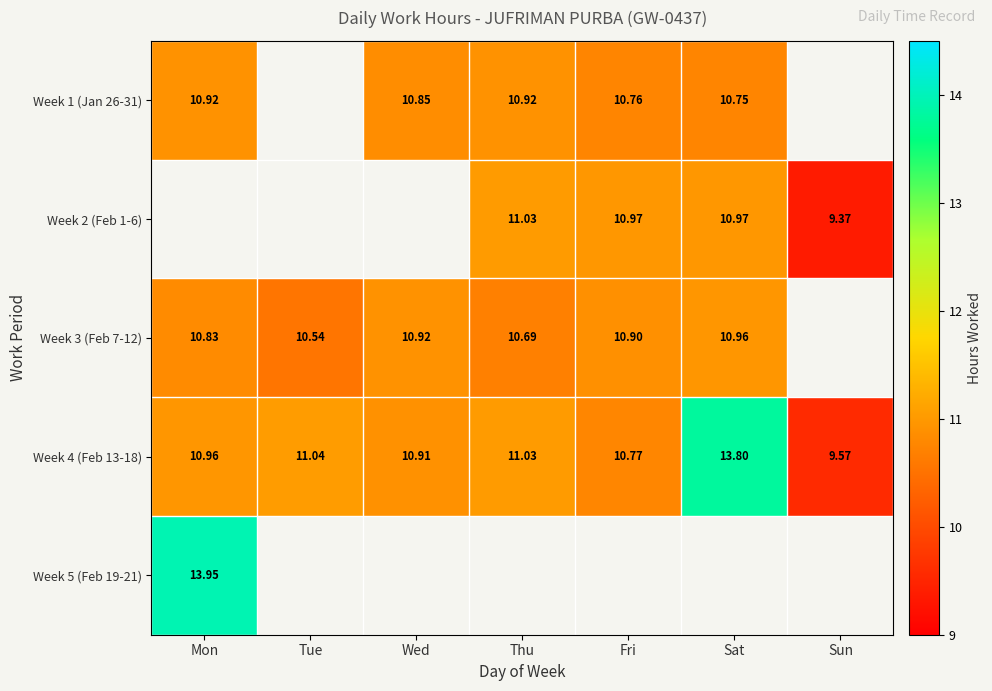

Rank the categories by Week 4 (Feb 13-18) value from highest to lowest.

Sat, Tue, Thu, Mon, Wed, Fri, Sun